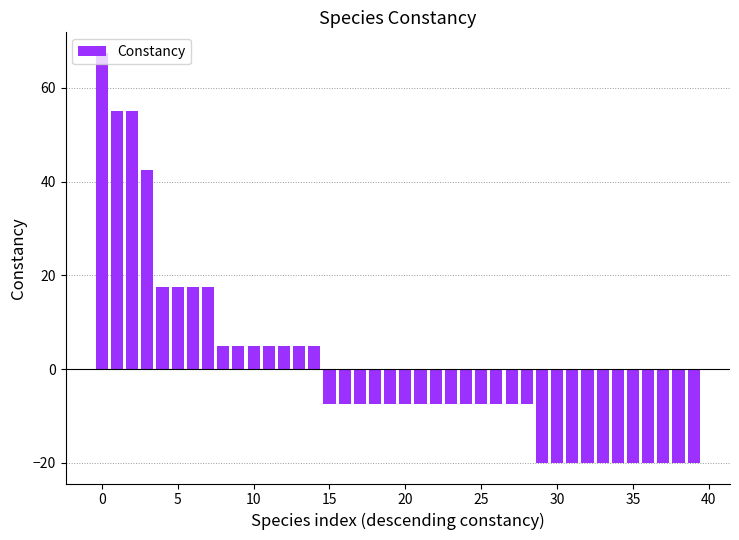

What is the value of the 2nd bar from the left?

55.0